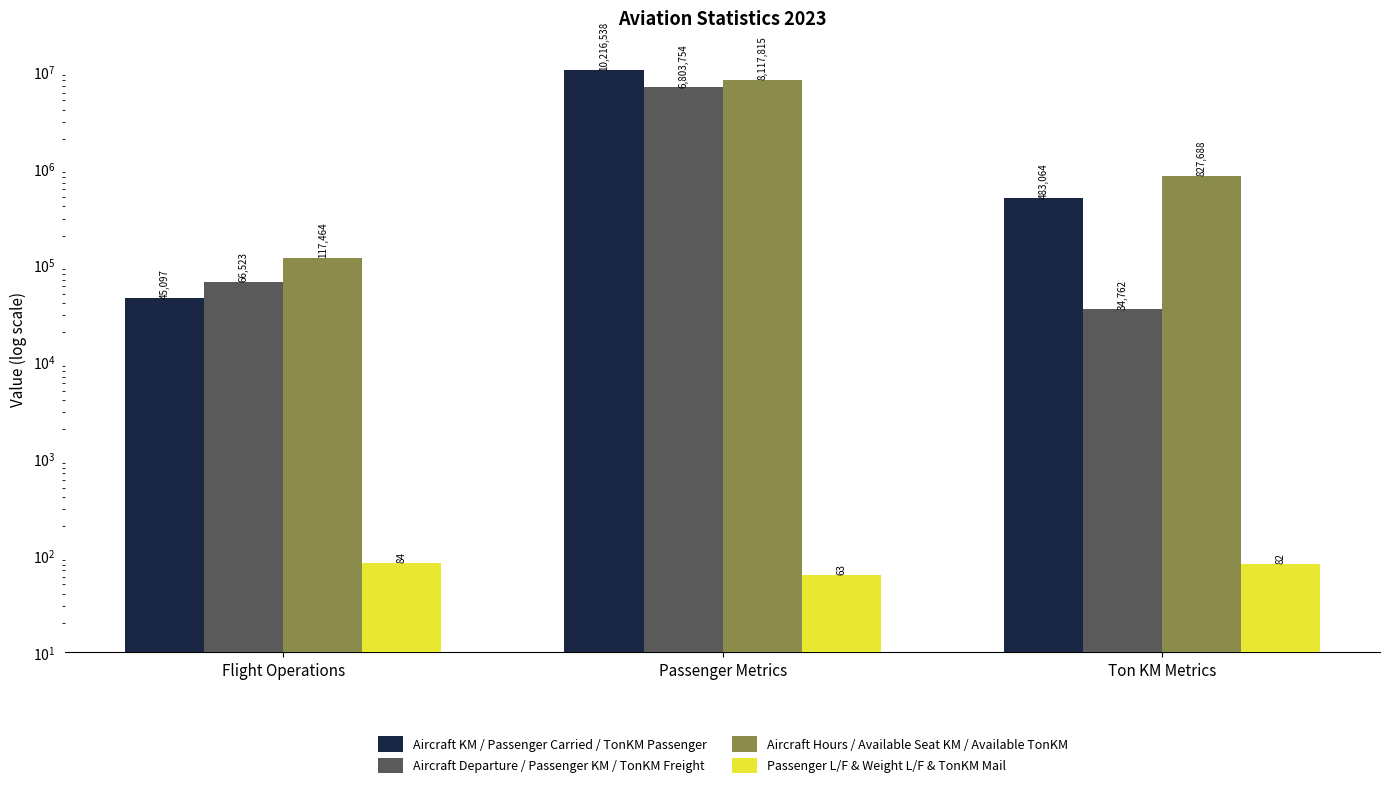

Is the value of Aircraft KM / Passenger Carried / TonKM Passenger at Flight Operations greater than the value of Passenger L/F & Weight L/F & TonKM Mail at Passenger Metrics?

Yes